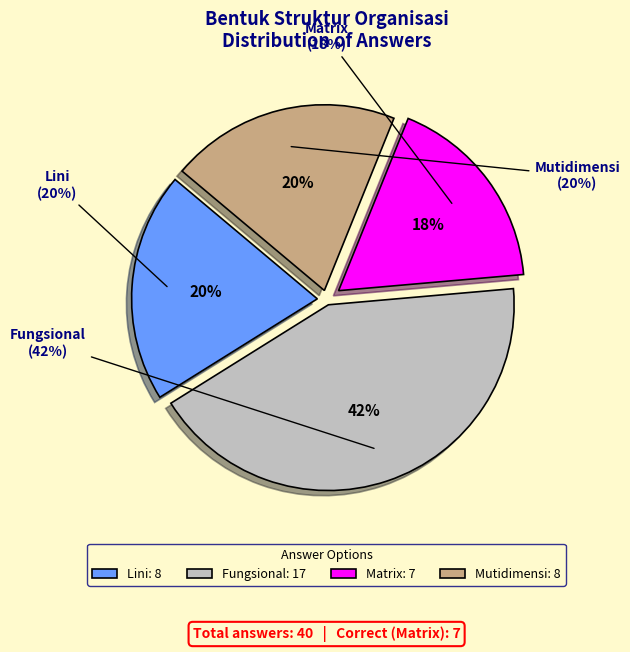

Does Lini represent more than half of the total?

No